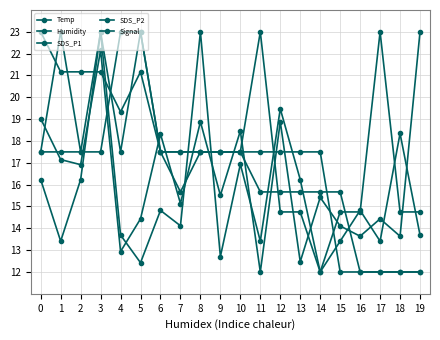

Which series has the largest total across all categories?

Signal